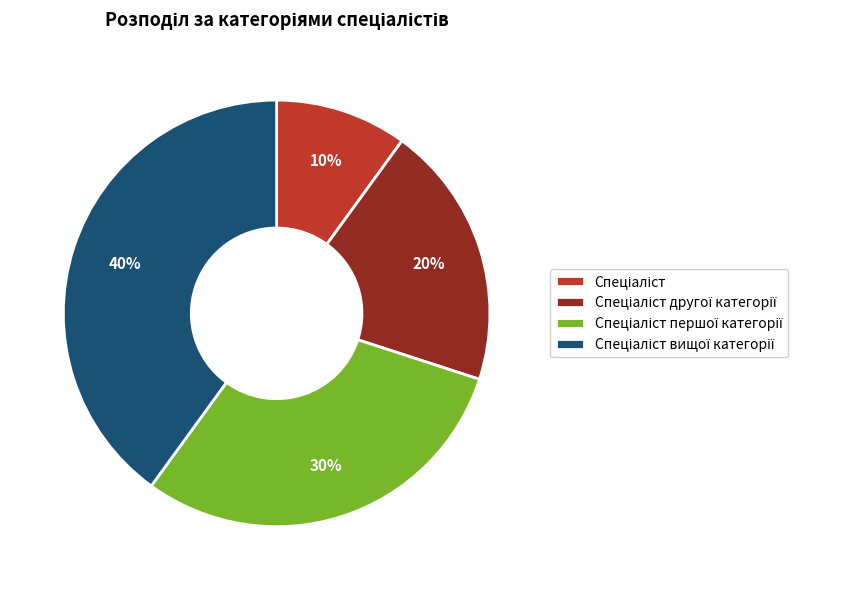

To the nearest percent, what is the difference between the largest and smallest slice percentages?

30%